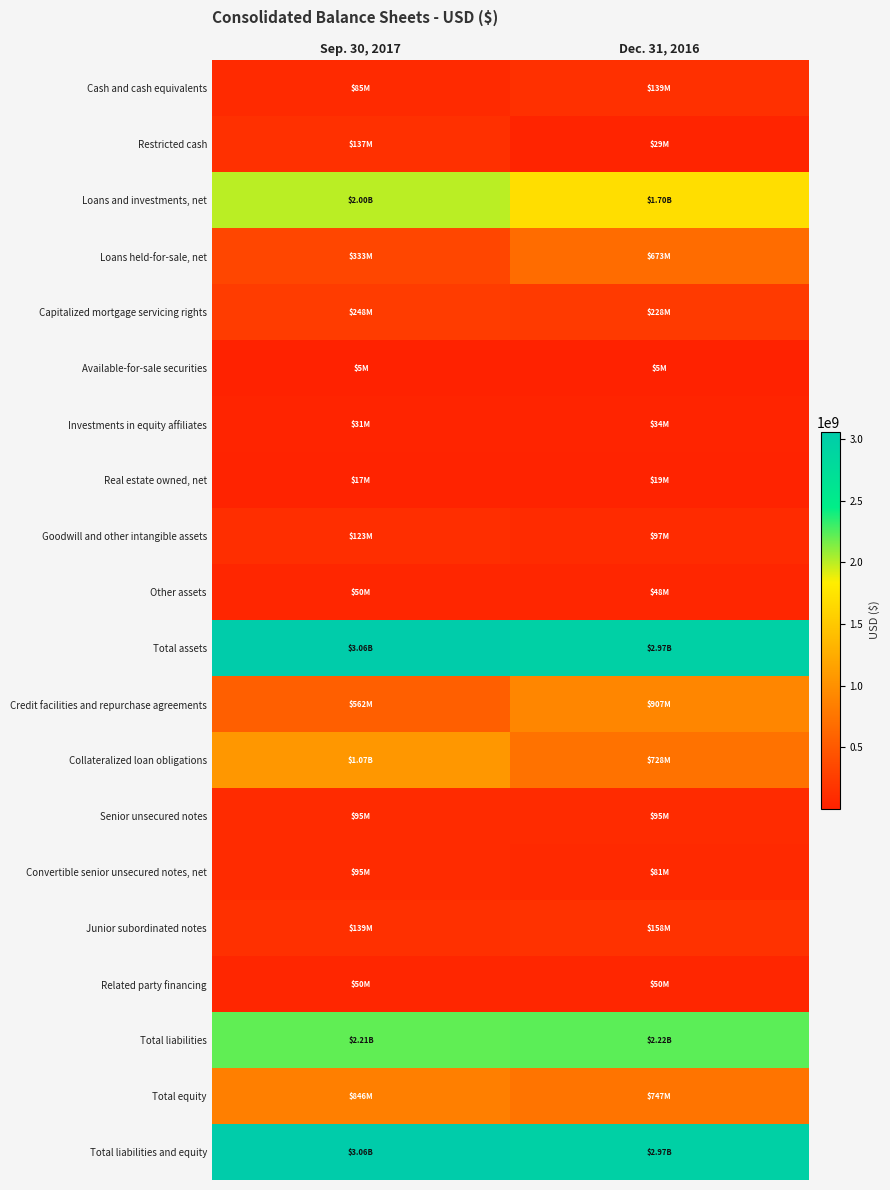

Which category has the lowest value across all series?

Sep. 30, 2017